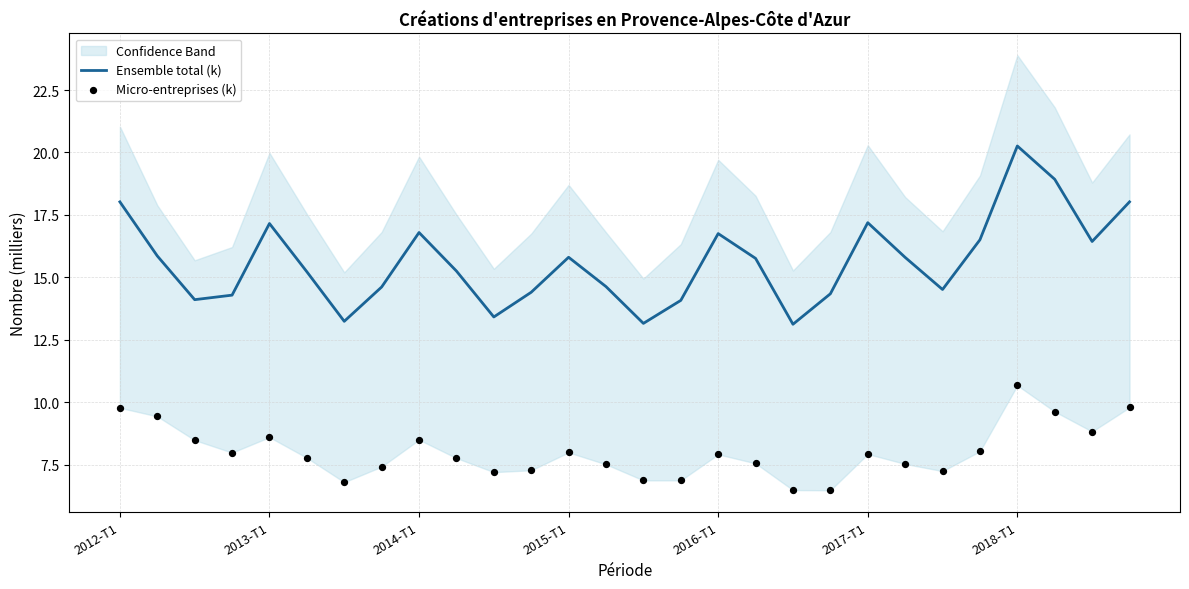

Which series contains the lowest Y value?

Micro-entreprises (k)